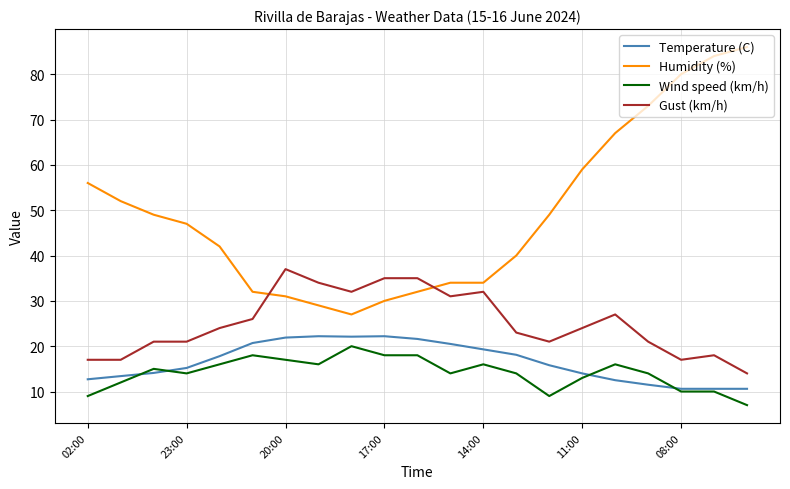

What is the difference between the second highest and second lowest values in the Humidity (%) series?

55.0